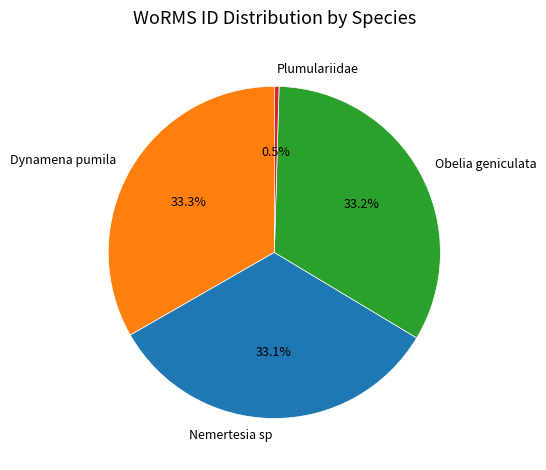

To the nearest percent, what is the difference between the largest and smallest slice percentages?

33%